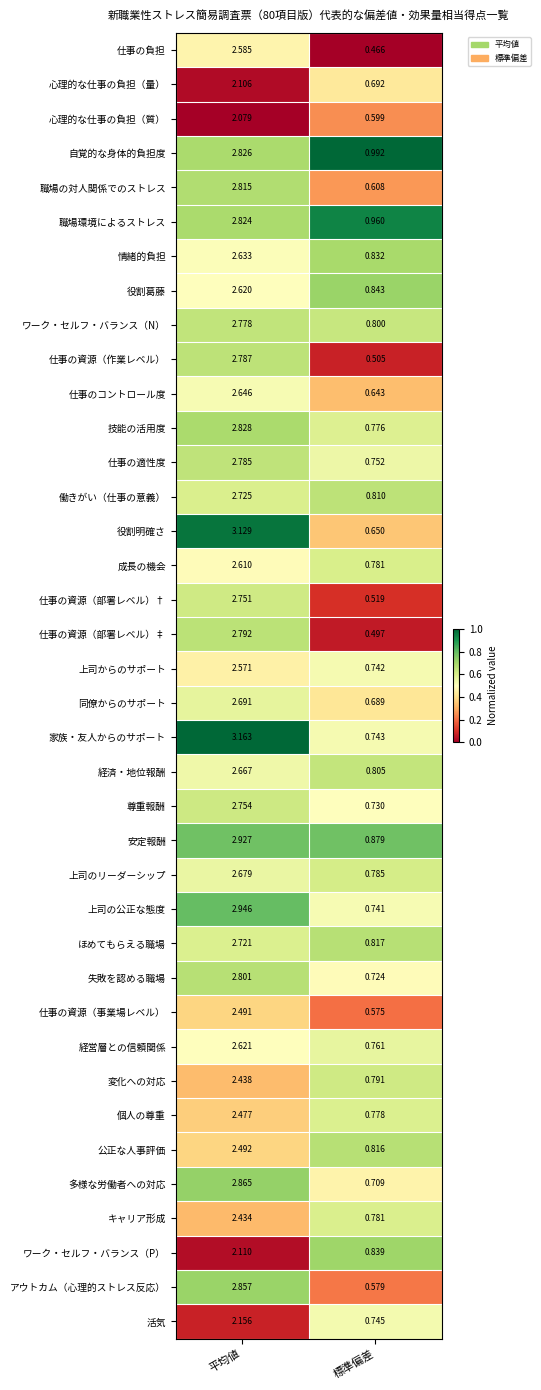

Which label corresponds to the largest value in the chart?

平均値